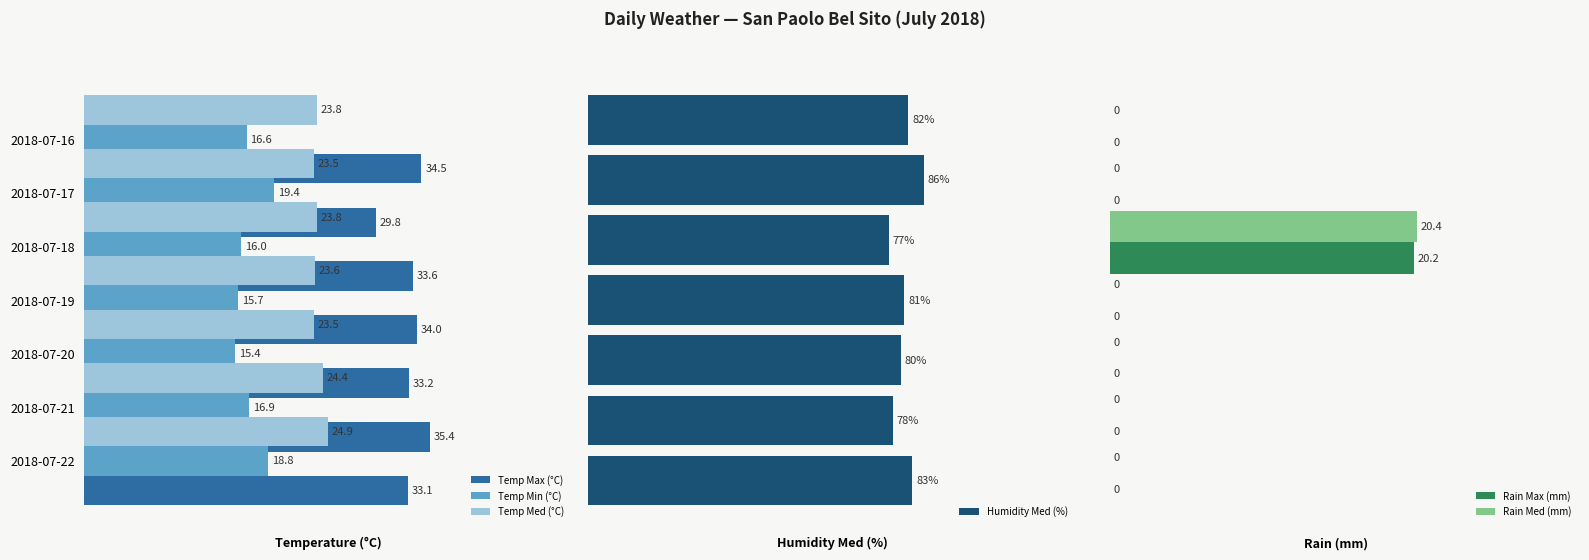

What is the average value of the Rain Med (mm) series?

0.1